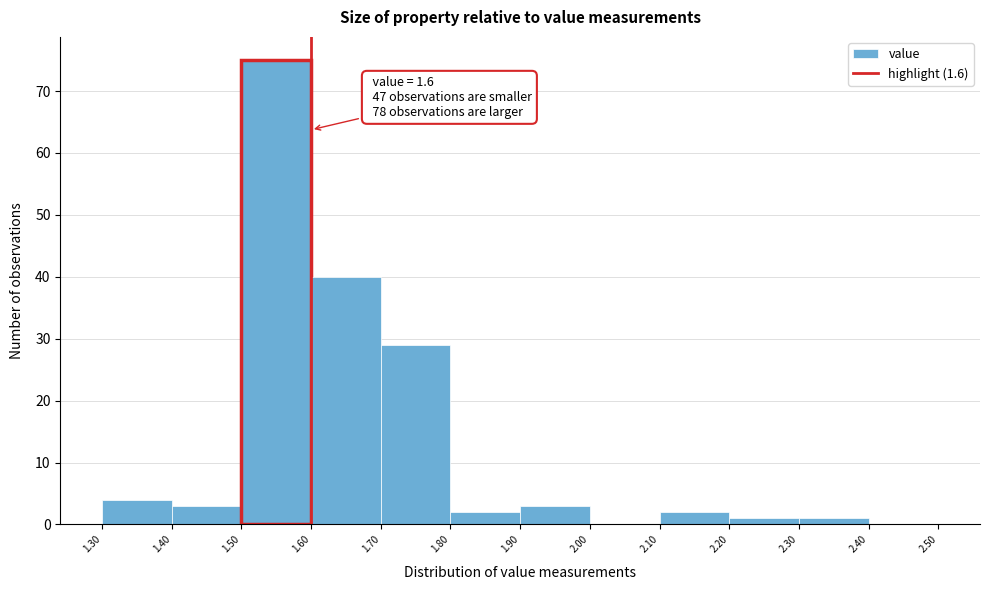

Which range on the x-axis has the tallest bar?

1.50 to 1.60